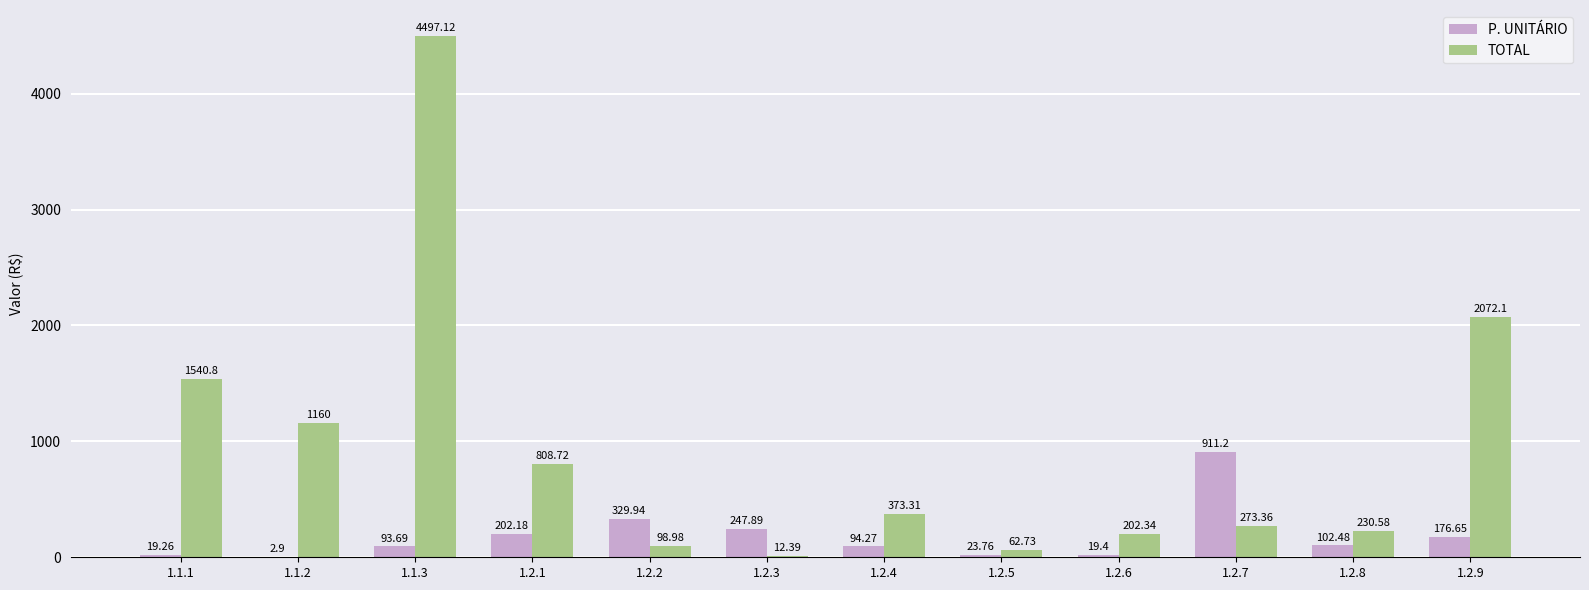

Between 1.2.6 and 1.2.8, which series saw the biggest shift?

P. UNITÁRIO